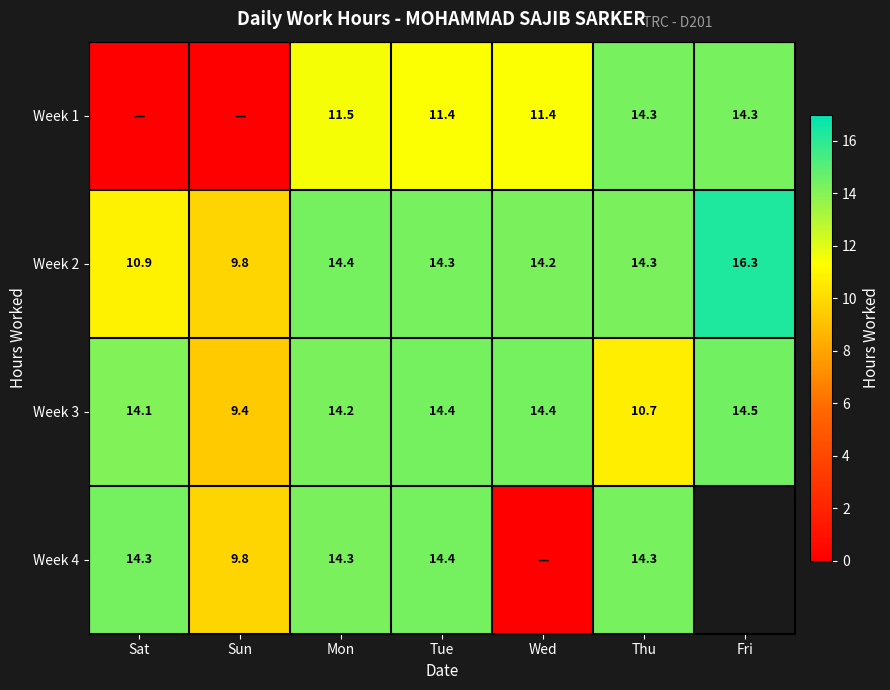

What is the spread (max minus min) of values at Mon?

2.9